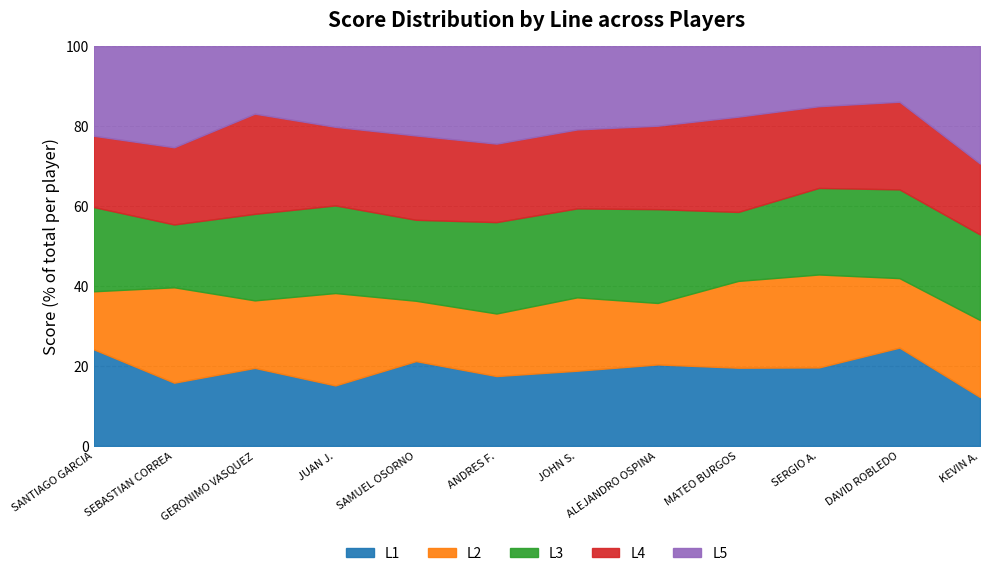

Reading right to left, what are all the values shown in this chart?

L1: 40	92	98	101	126	121	114	152	114	148	132	217
L2: 63	65	116	112	95	118	102	108	174	128	199	130
L3: 70	83	108	89	145	143	149	145	165	164	131	189
L4: 58	82	102	123	129	127	128	151	148	190	161	160
L5: 96	52	75	91	123	134	159	160	152	128	211	201